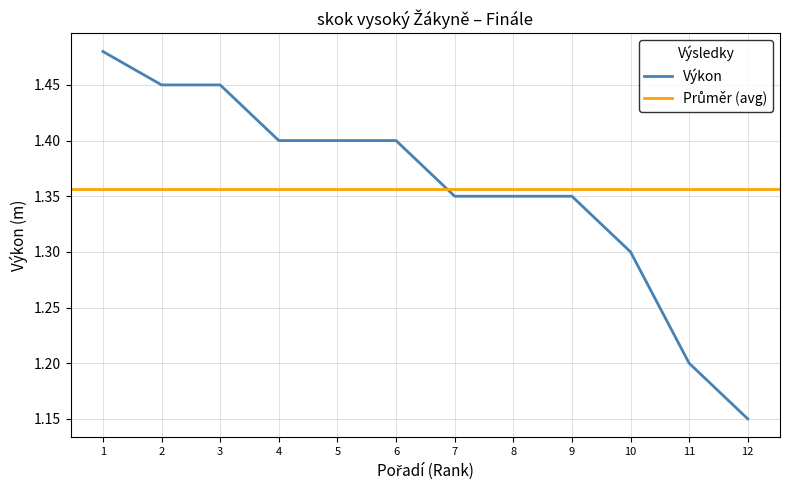

What is the sum of all values?

16.3